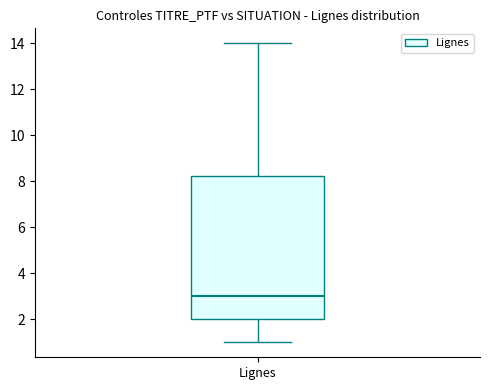

Where is the upper edge of the box for Lignes on the y-axis? The values are not printed on the chart, so give them approximately, as read against the axis.

8.2